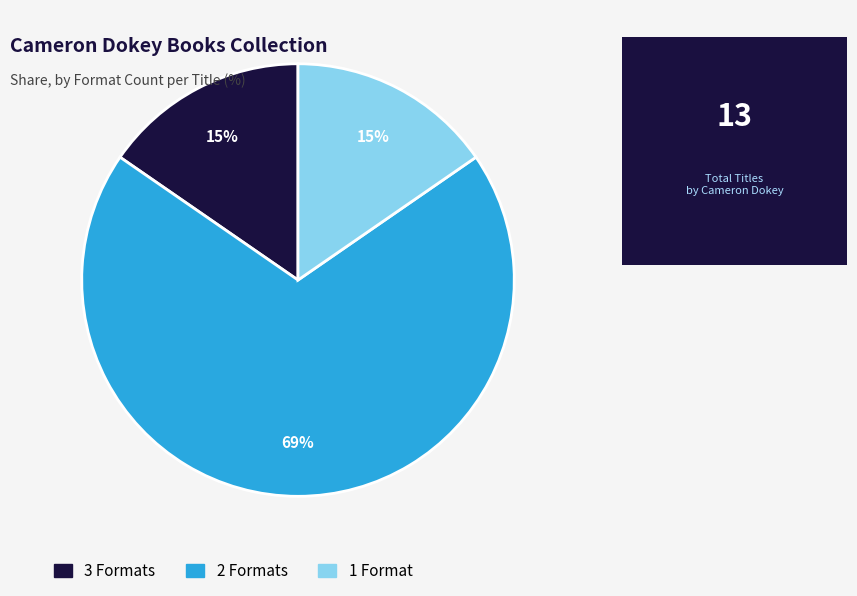

Is there a majority slice in this chart?

Yes